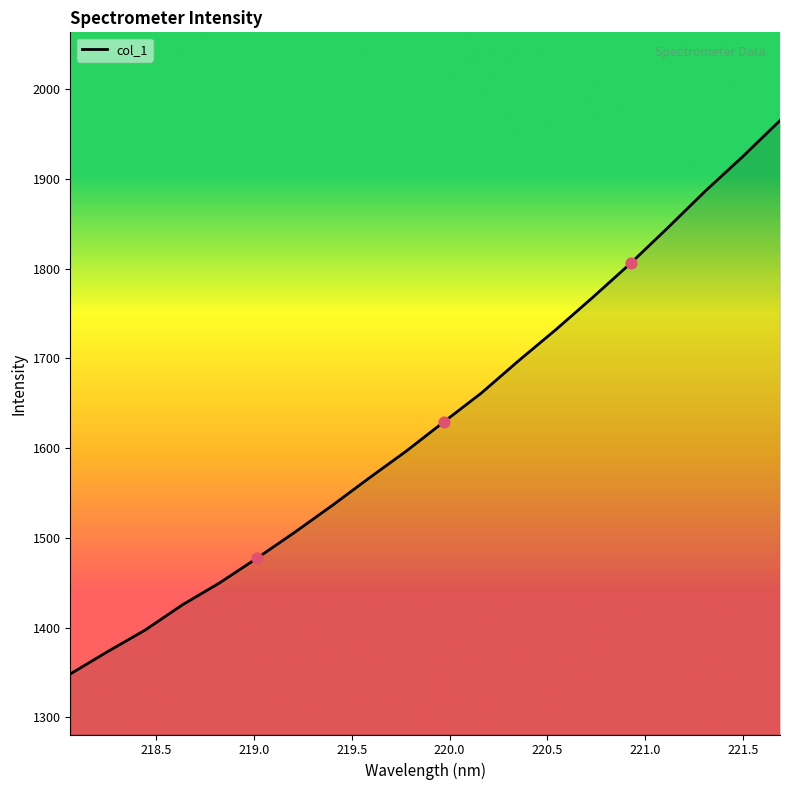

What is the difference between the maximum and minimum values?

616.4